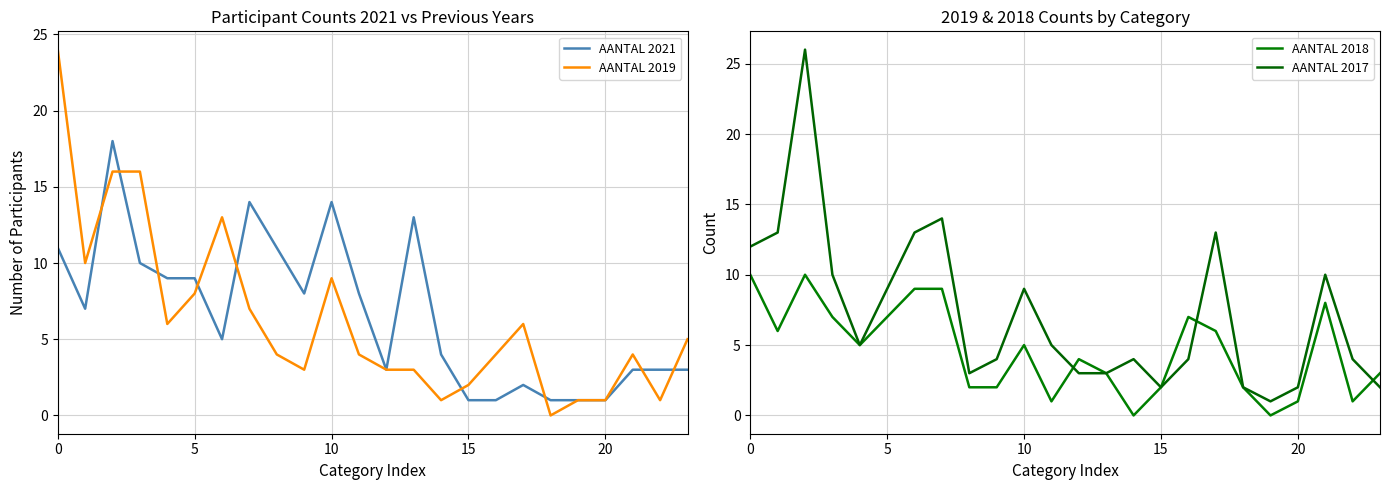

Is the value of AANTAL 2019 at 21 greater than the value of AANTAL 2021 at 16?

Yes